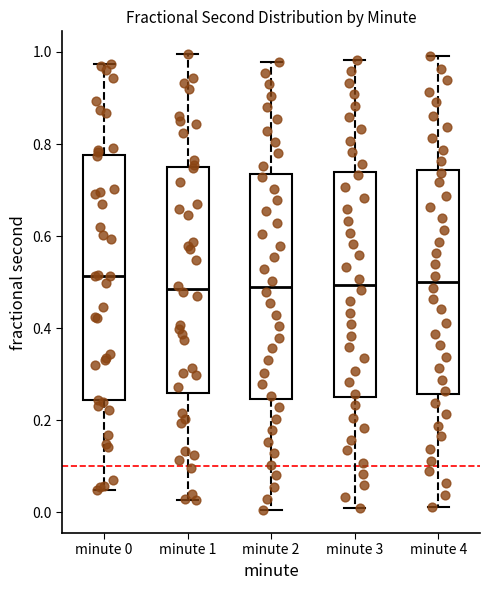

Reading left to right, transcribe this box plot: for each box, give where its median line is, the range the box spans, and where its two whiskers end, as read against the y-axis. The values are not printed on the chart, so give them approximately, as read against the axis.

minute 0: median 0.52, box 0.24 to 0.78, whiskers 0.04 to 0.98
minute 1: median 0.48, box 0.26 to 0.74, whiskers 0.02 to 1.00
minute 2: median 0.50, box 0.24 to 0.74, whiskers 0.00 to 0.98
minute 3: median 0.50, box 0.26 to 0.74, whiskers 0.00 to 0.98
minute 4: median 0.50, box 0.26 to 0.74, whiskers 0.02 to 1.00